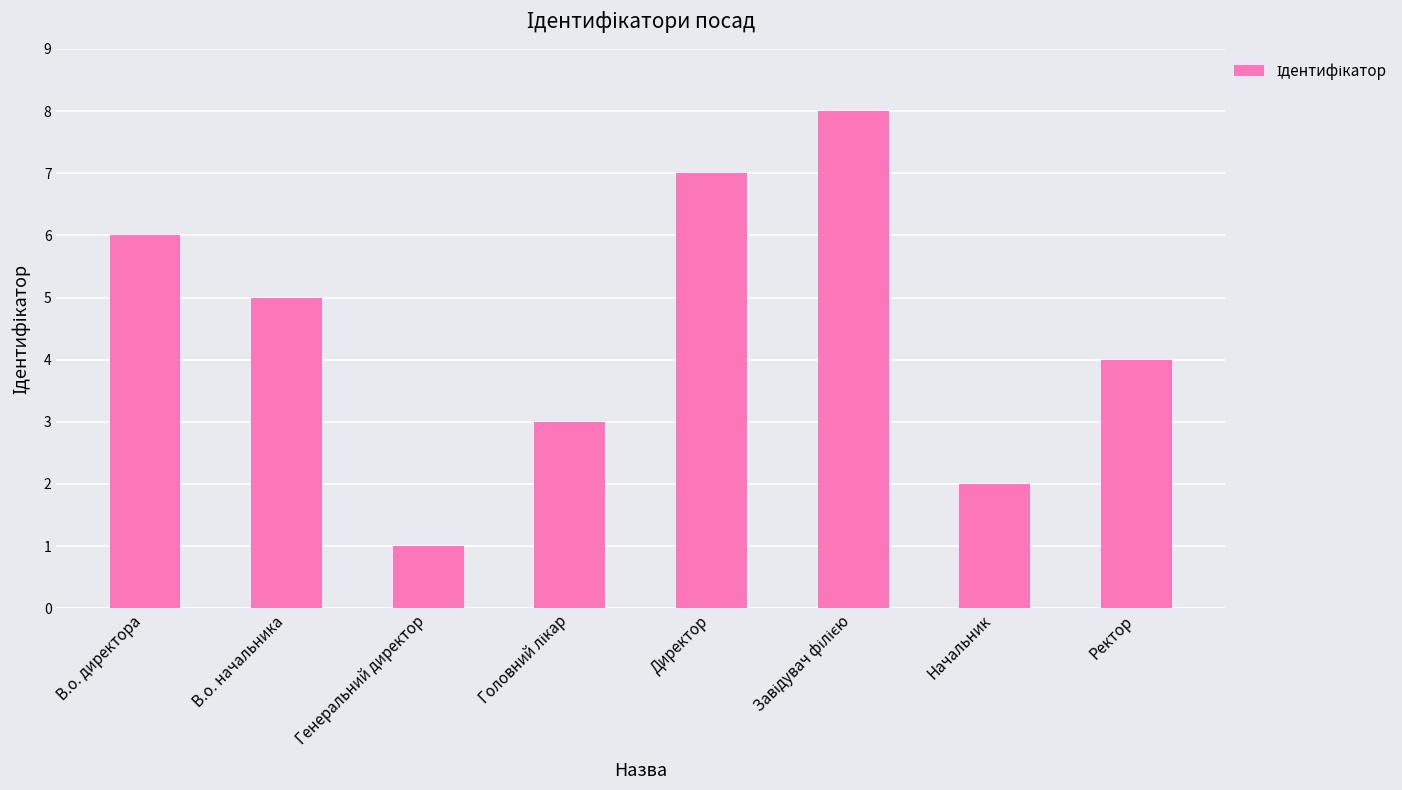

Which has a higher value, Начальник or Ректор?

Ректор